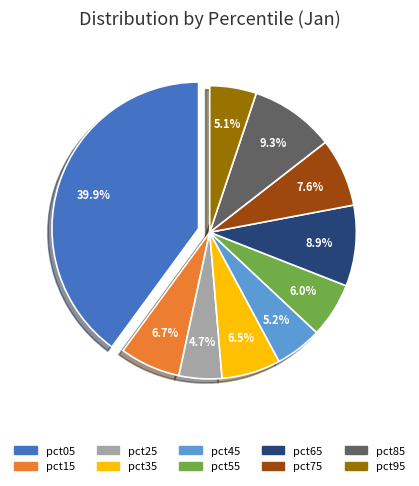

What portion of the pie excludes pct55?

94.0%